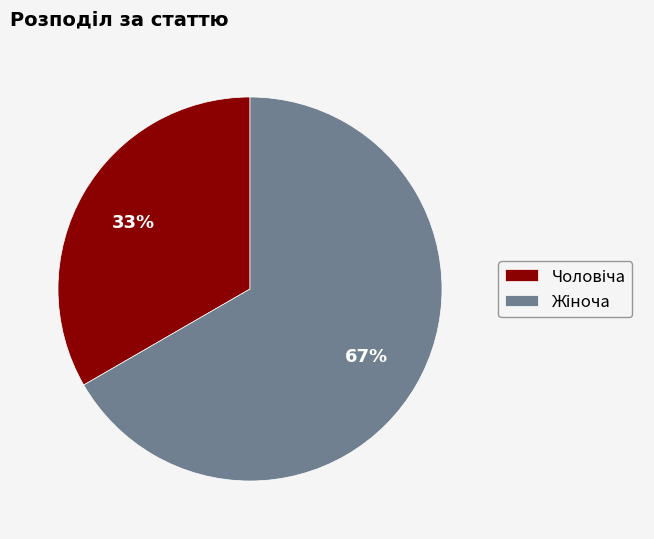

Is there any slice that represents more than half of the pie?

Yes